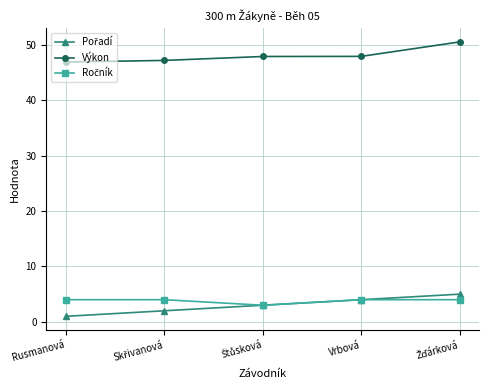

What is the label of the 4th point from the left?

Vrbová